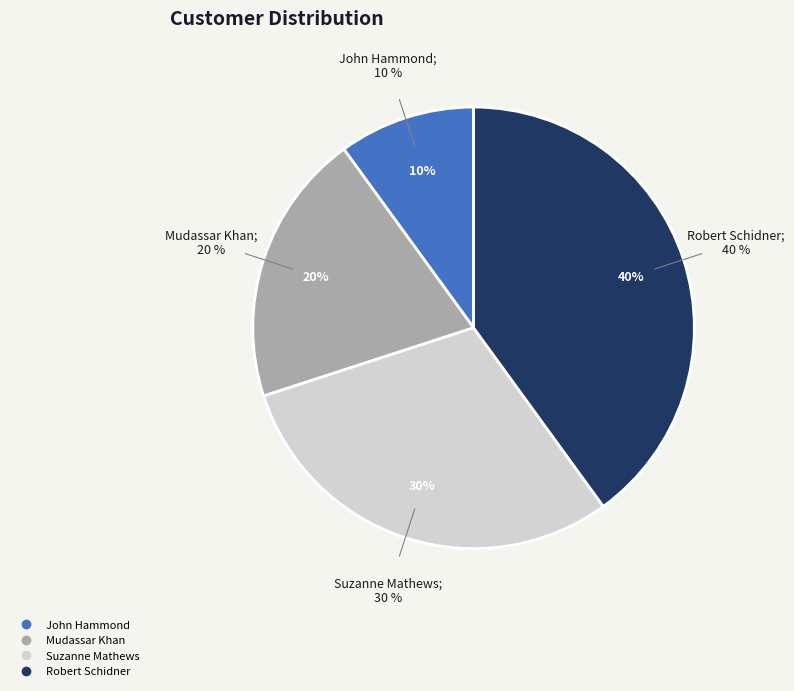

Is there any slice that represents more than half of the pie?

No